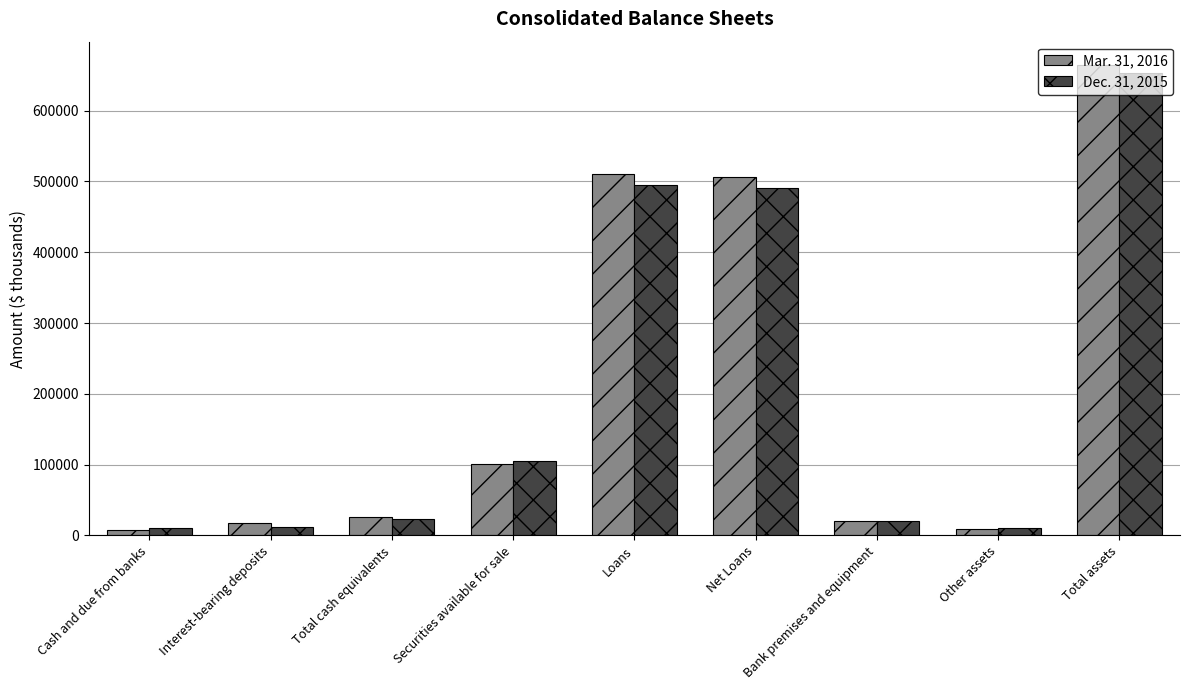

At which category does the chart reach its peak across all series?

Total assets